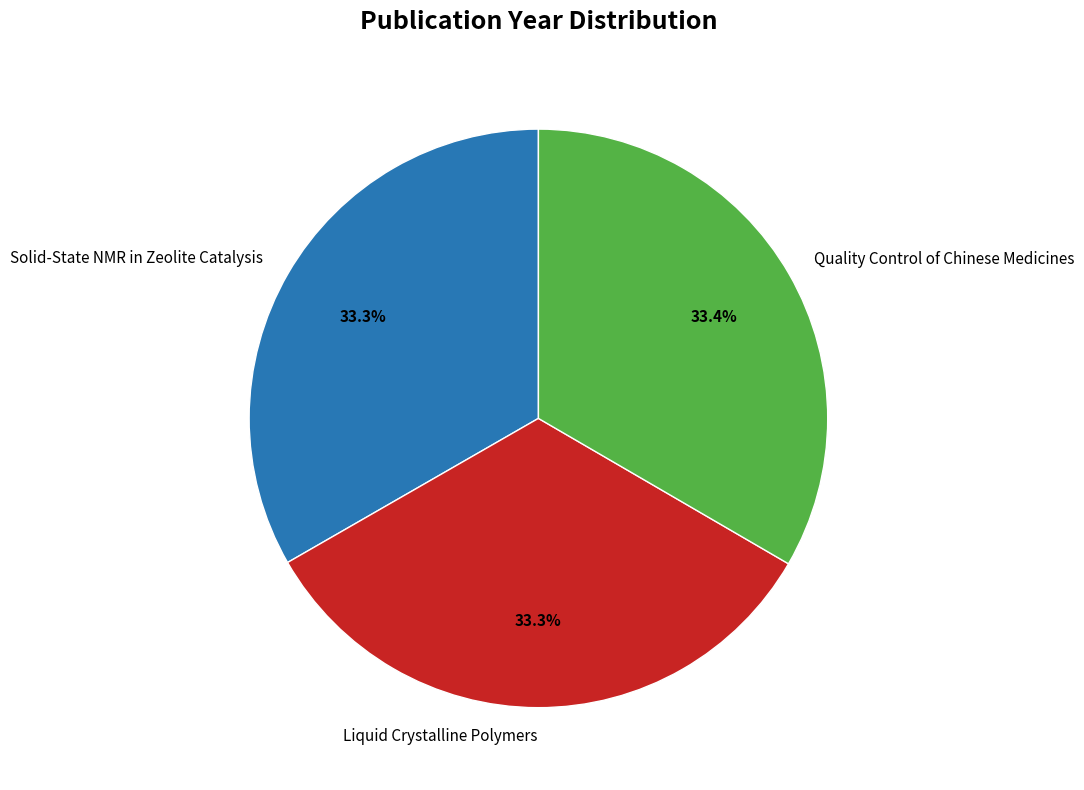

Does any single category account for the majority?

No